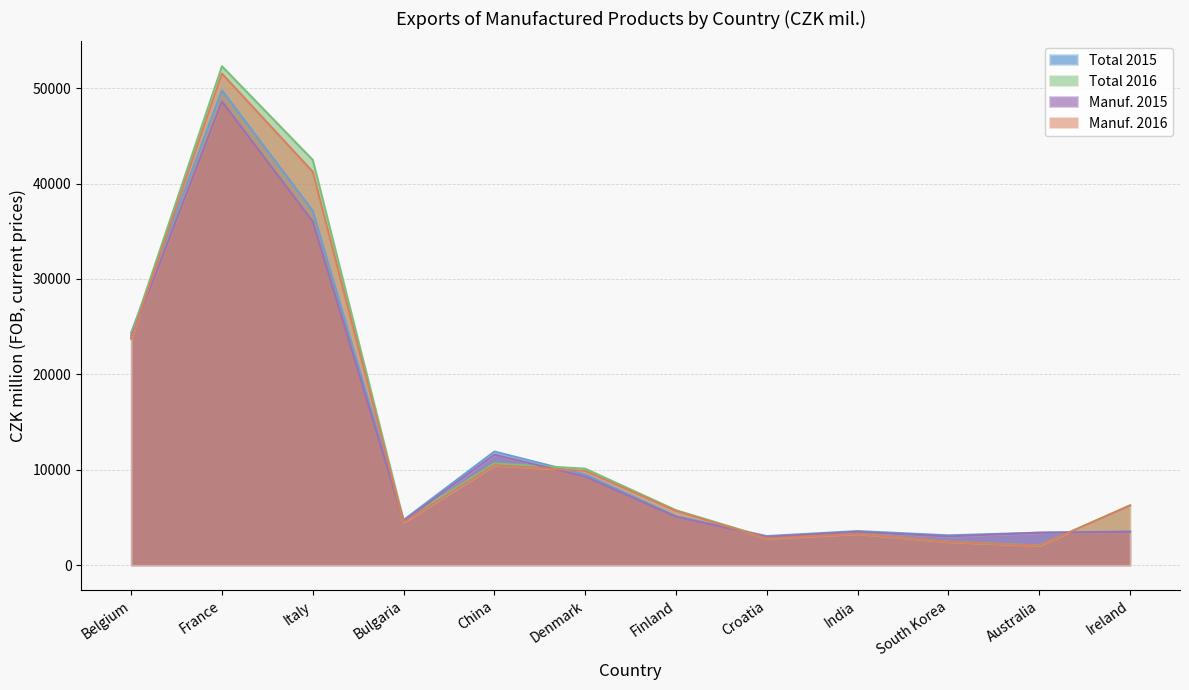

The value of Manuf 2016 at Belgium is 23722. True or false?

True